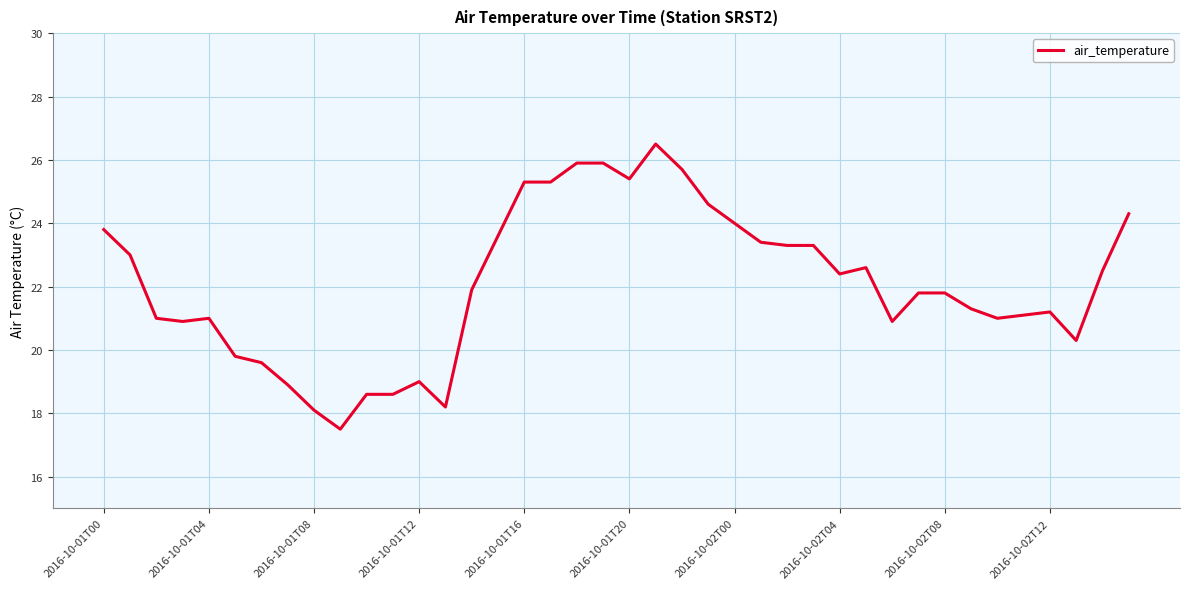

What is the difference between the maximum and minimum values?

9.0